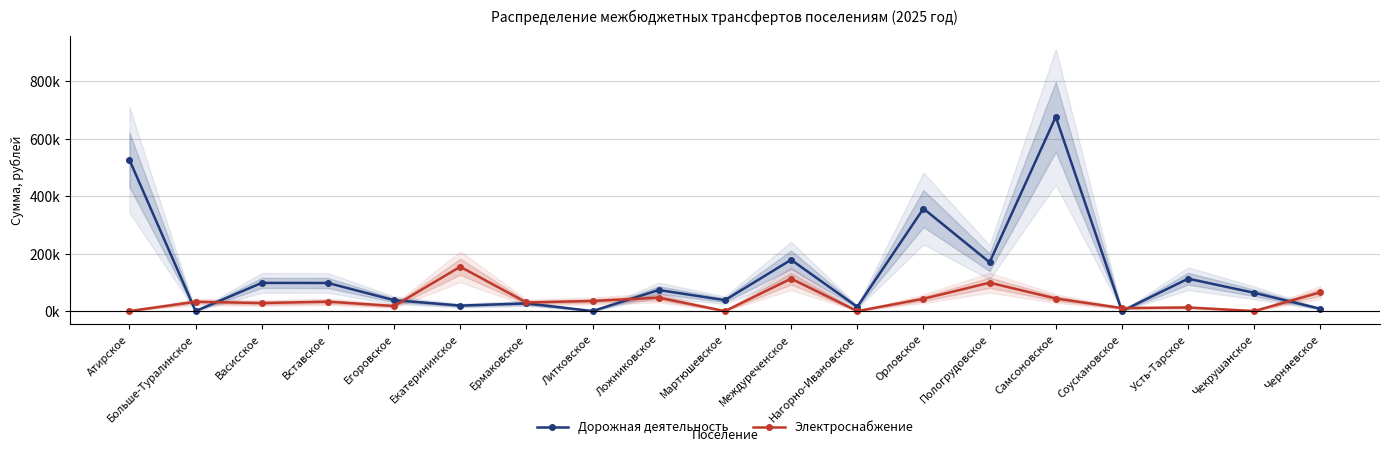

How many positive values does the Электроснабжение series have?

15